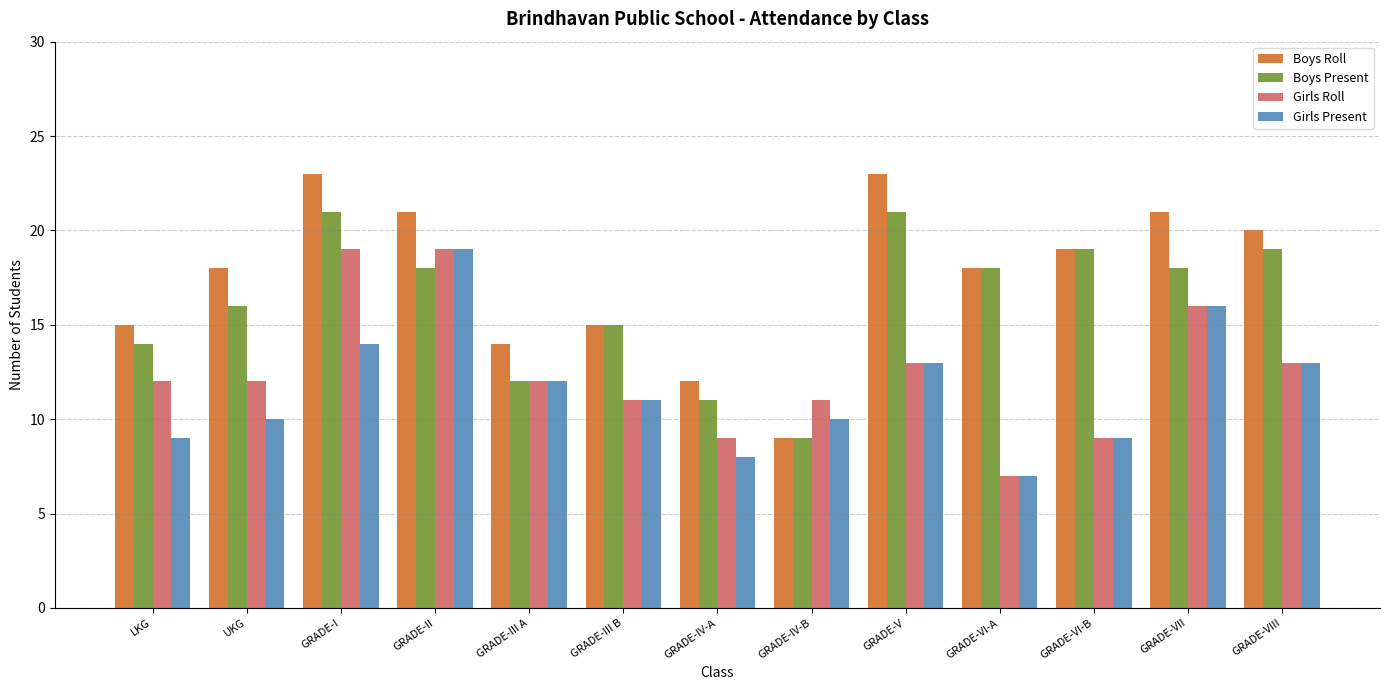

Count the number of categories in the chart.

13